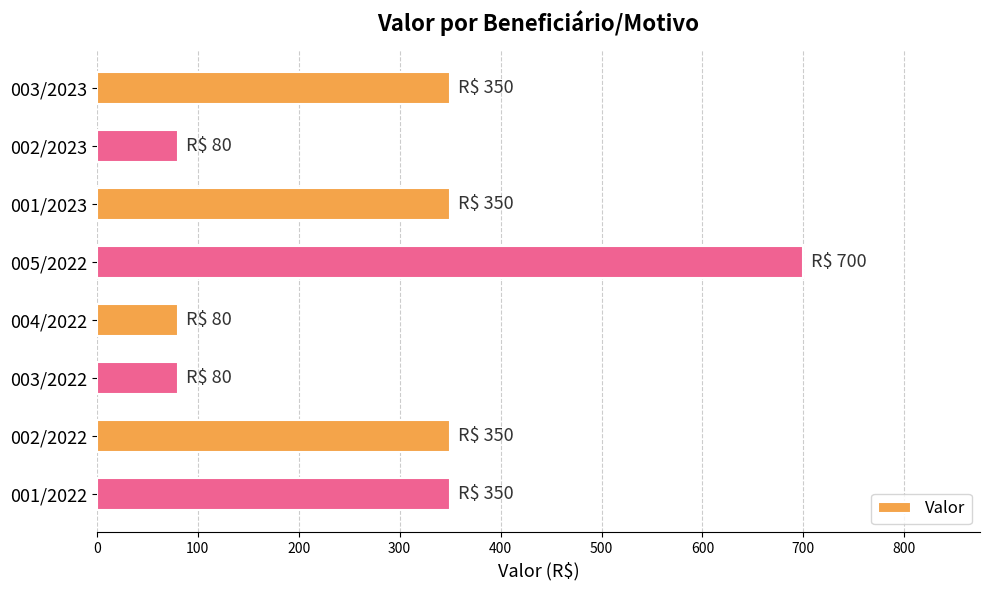

How many data points are less than 350?

3